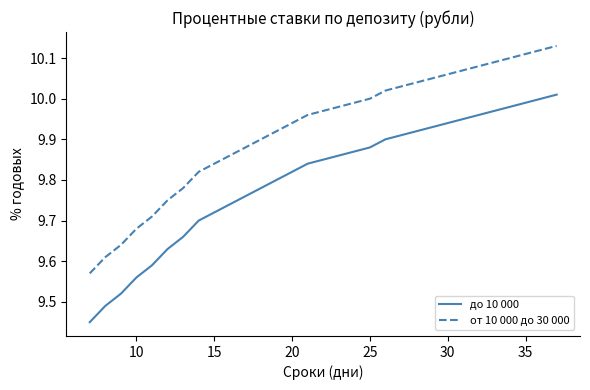

Is this an area chart (filled region under the line)?

No